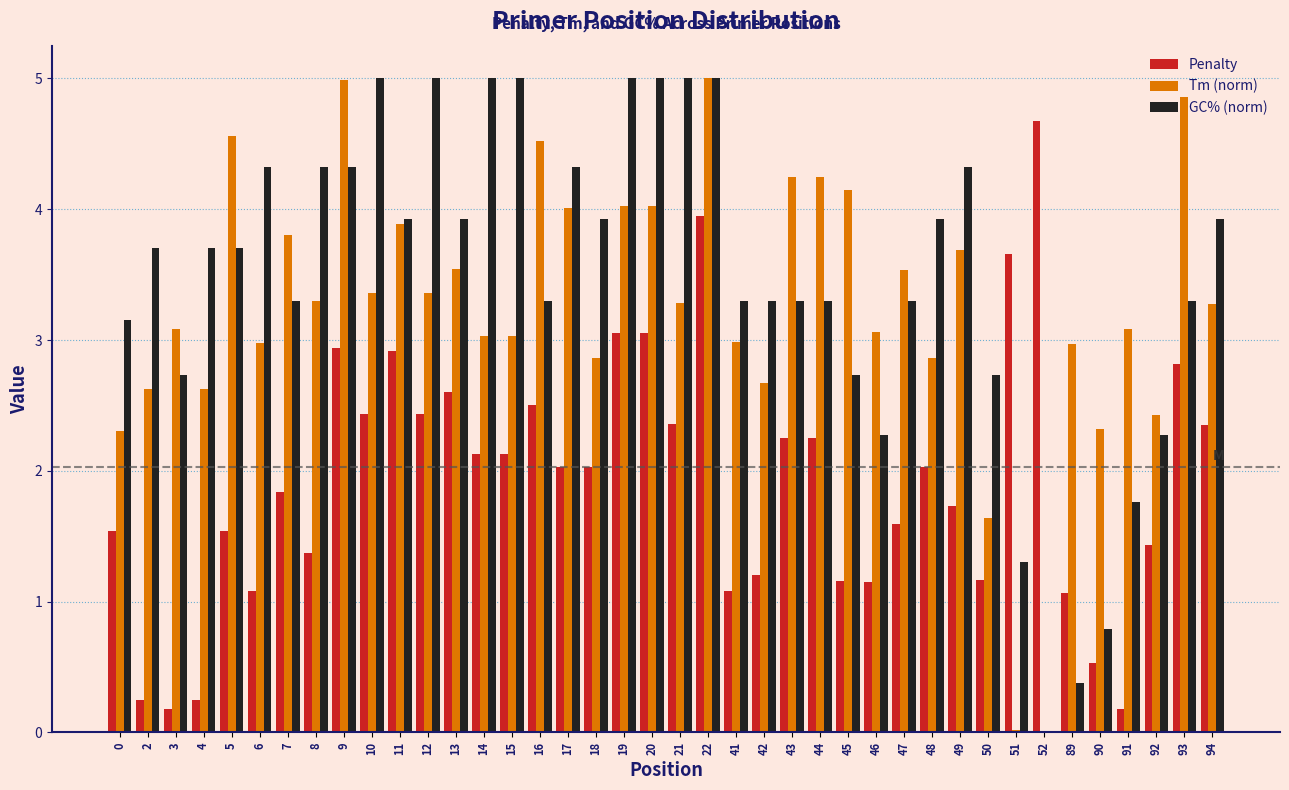

At which category is the sum across all series the highest?

22